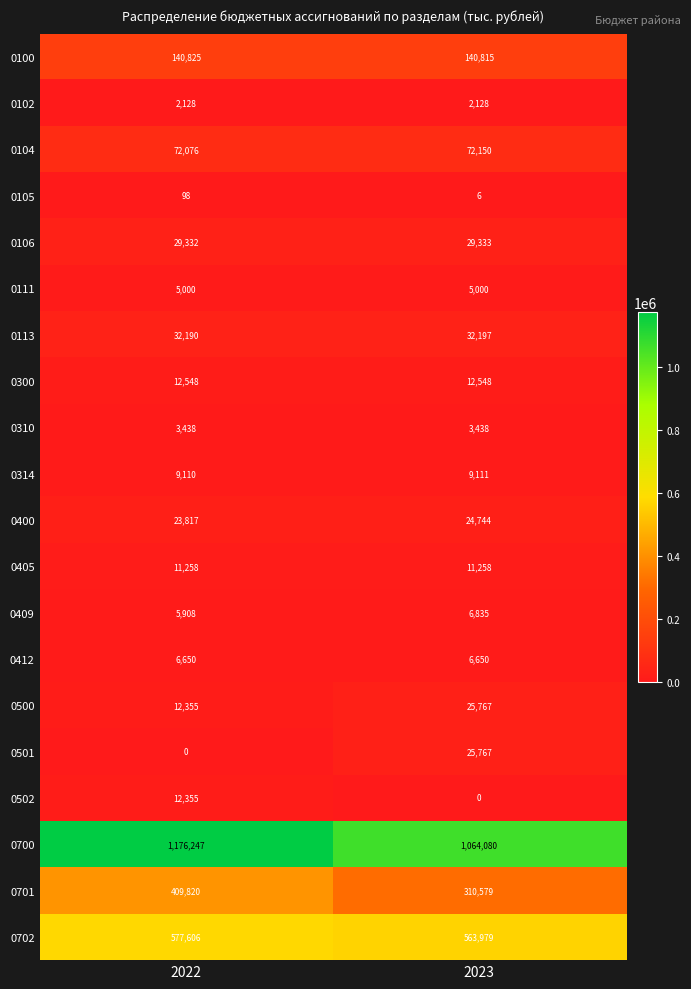

What is the sum of all 0412 values?

13300